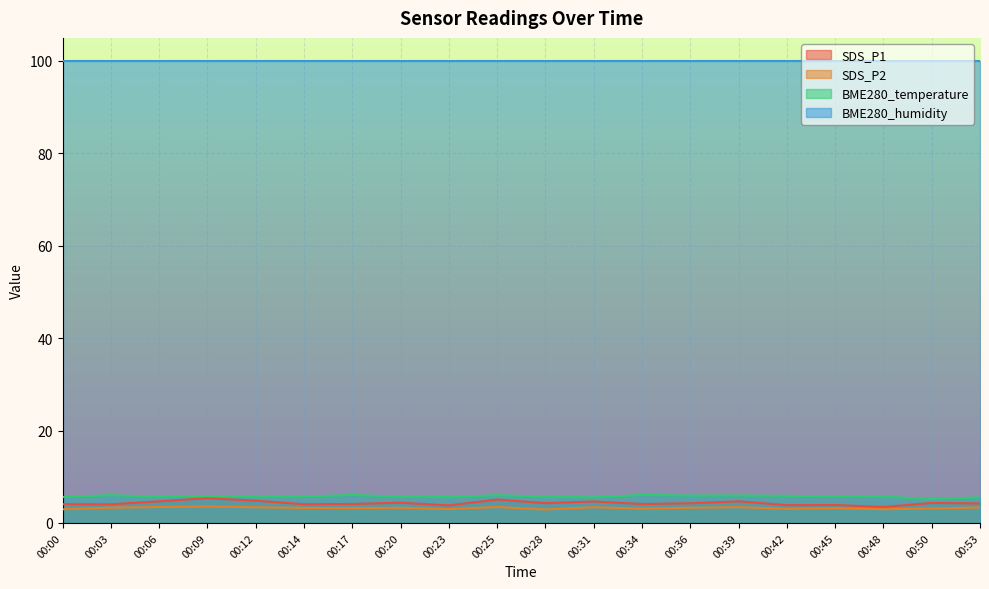

The SDS_P1 series shows 4.7 at 00:06. True or false?

True